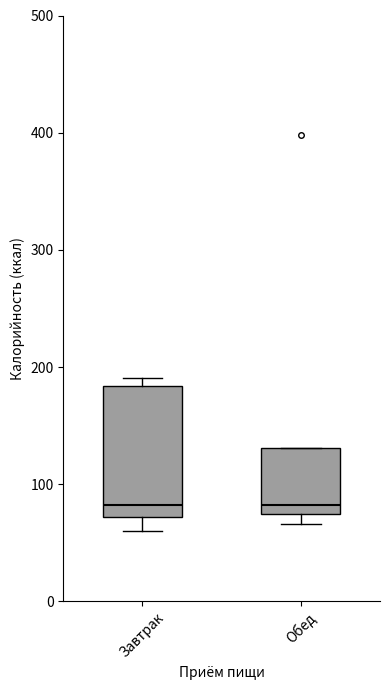

Where is the lower edge of the box for Завтрак on the y-axis? The values are not printed on the chart, so give them approximately, as read against the axis.

70